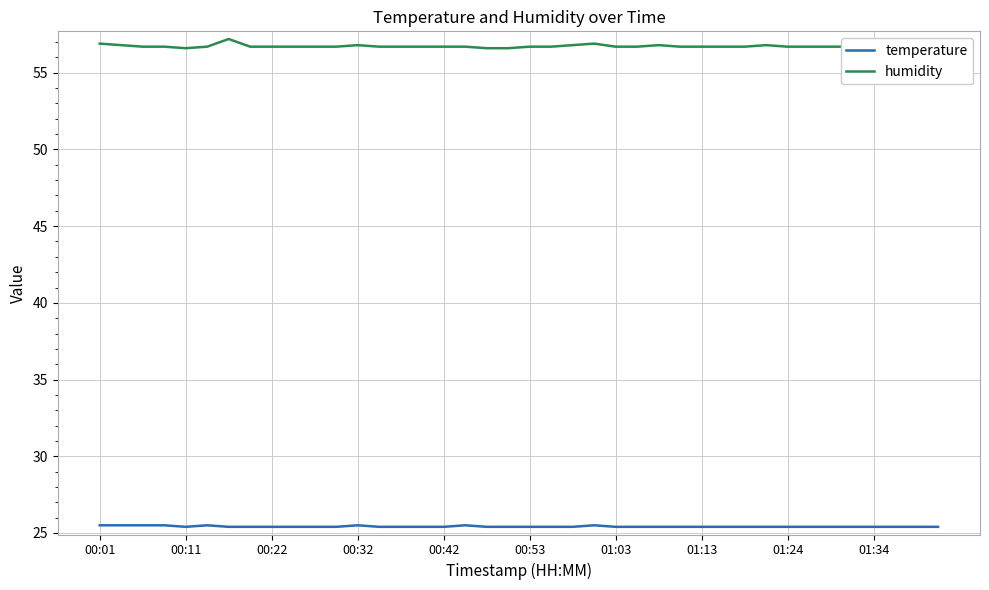

How many categories are shown in the chart?

40